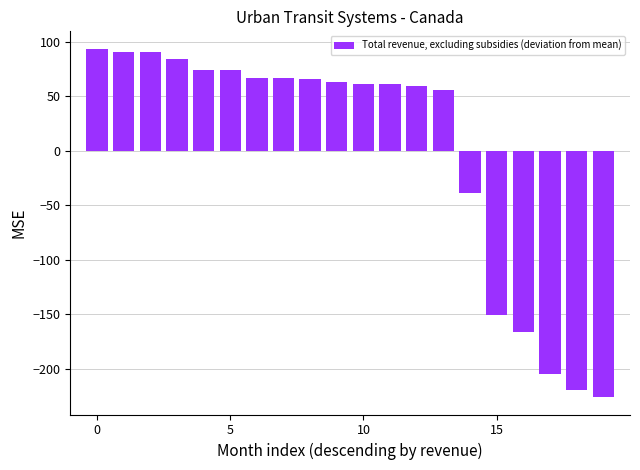

What is the smallest value displayed?

-226.0